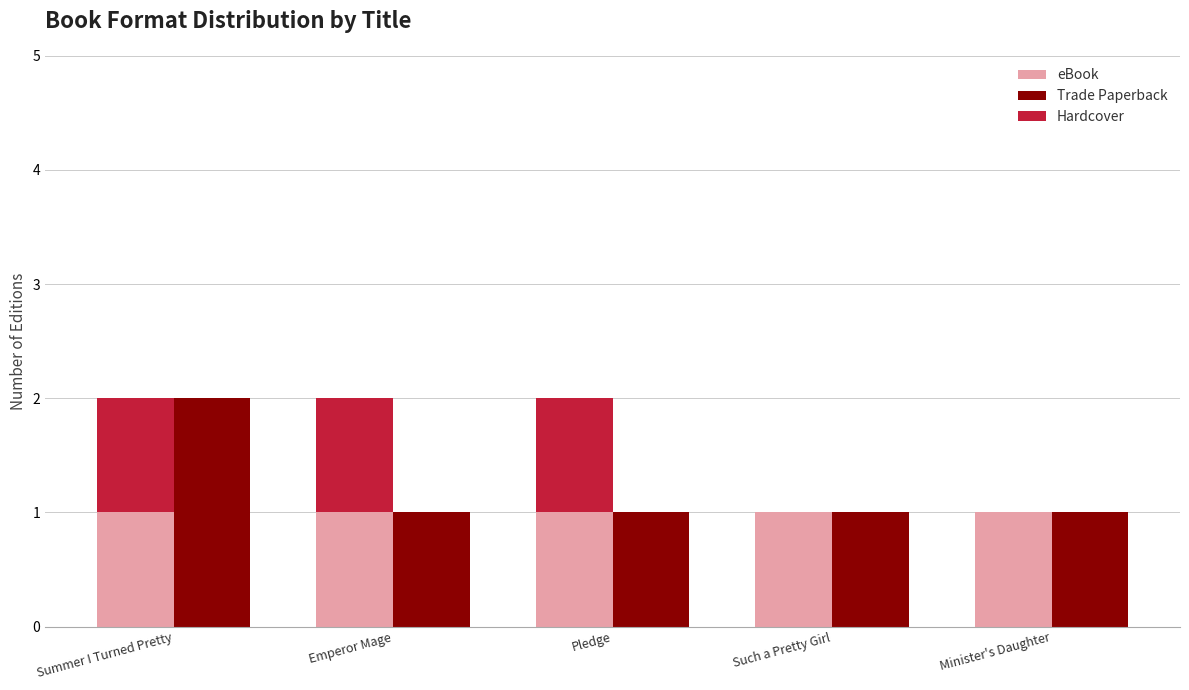

The value of eBook at Pledge is 1. True or false?

True